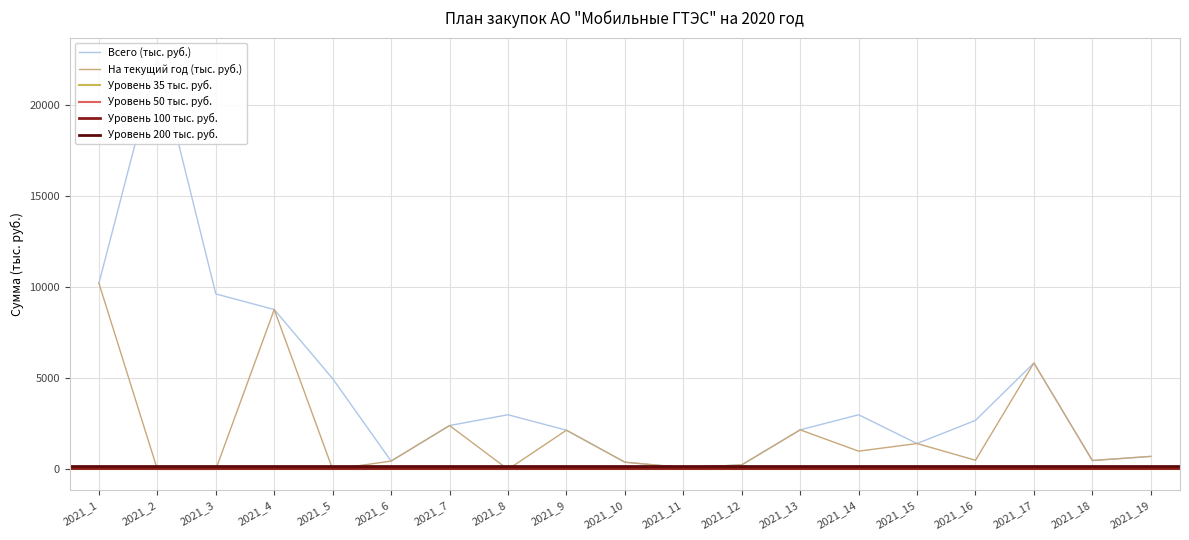

True or false: На текущий год (тыс. руб.) and Всего (тыс. руб.) cross at least once.

False